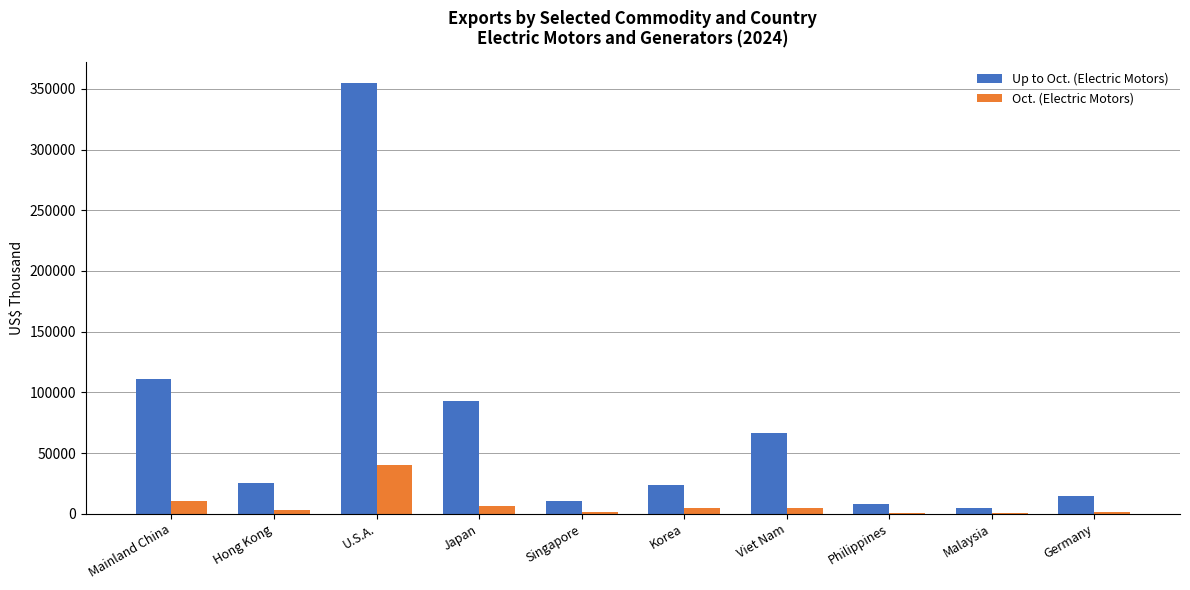

True or false: Oct. (Electric Motors) has a value of 2735 at Hong Kong.

True